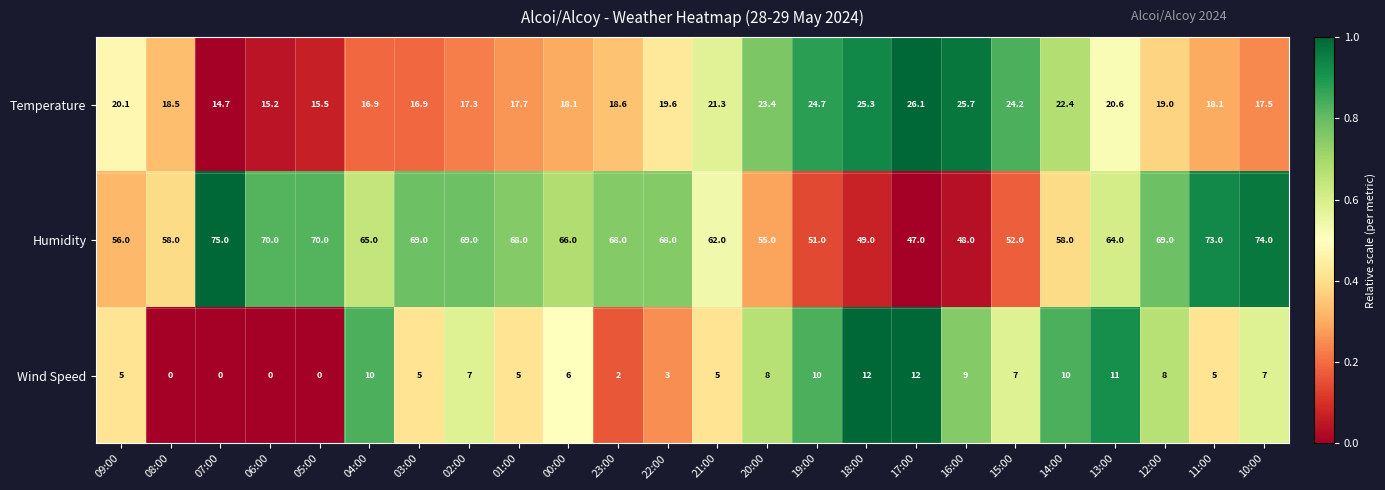

The value of Wind Speed at 13:00 is 11.0. True or false?

True